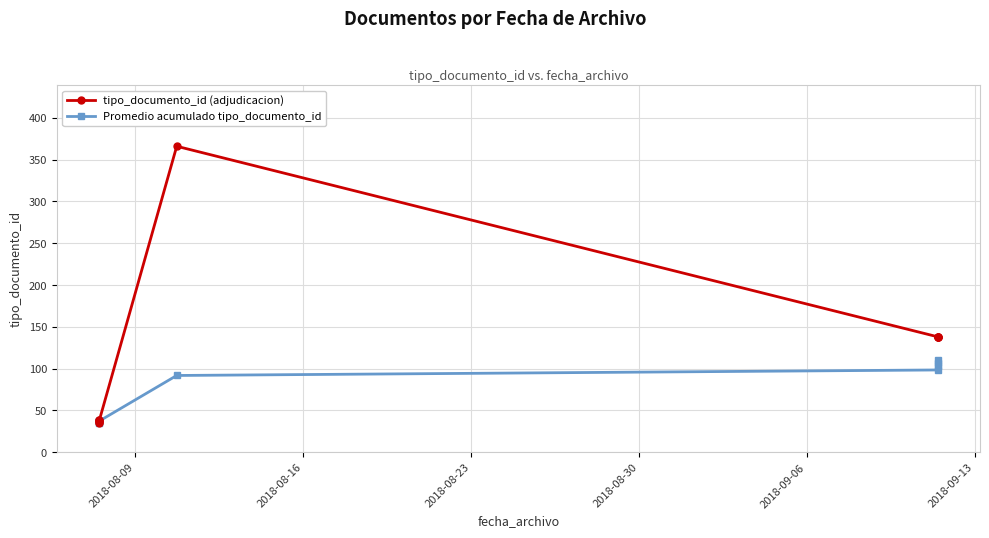

How many data points in Promedio acumulado tipo_documento_id are less than 91?

5